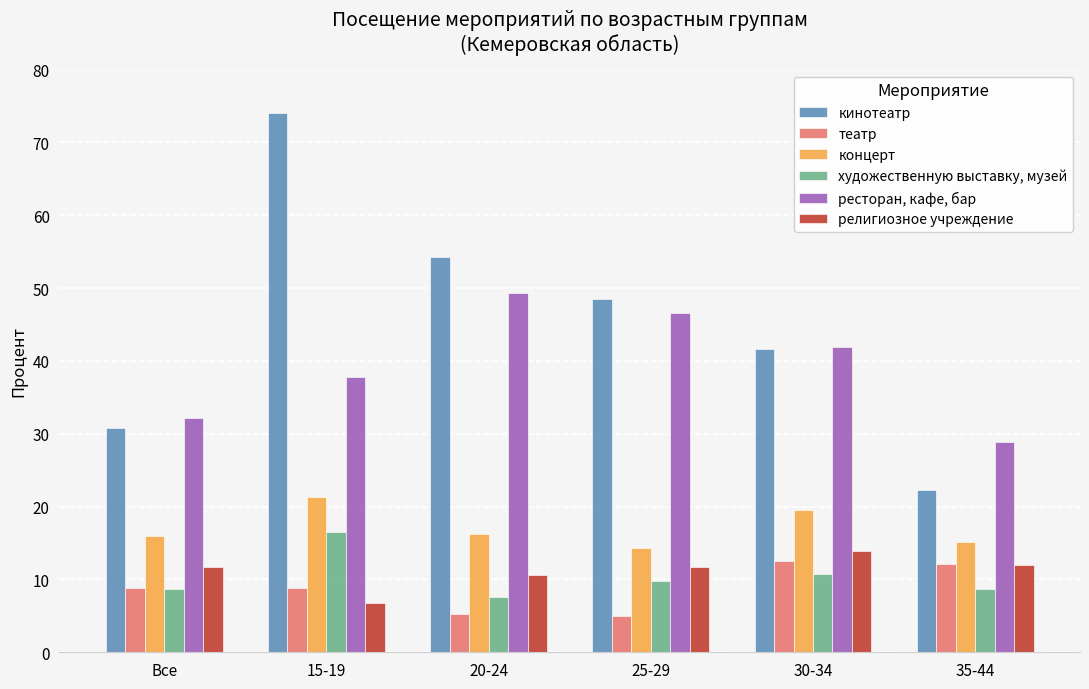

The концерт series shows 14.3 at 25-29. True or false?

True